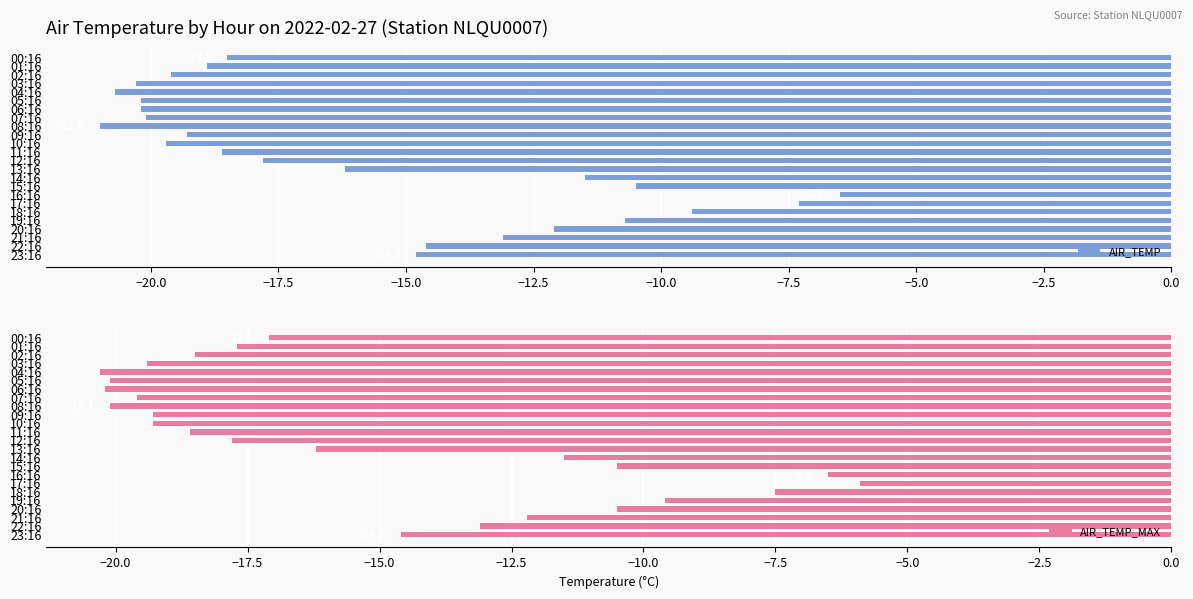

What is the maximum value for AIR_TEMP_MAX?

-5.9